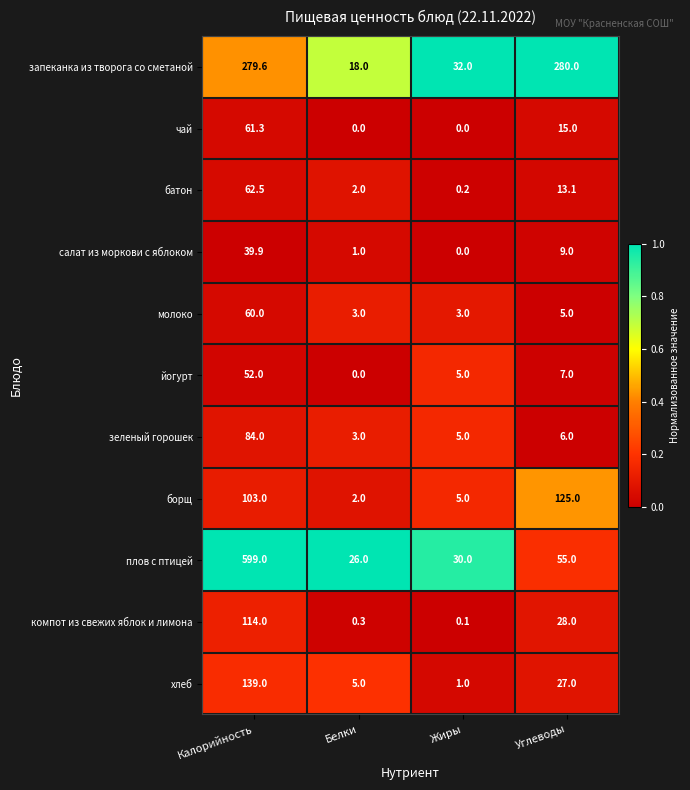

What is the maximum value shown in the chart?

599.0